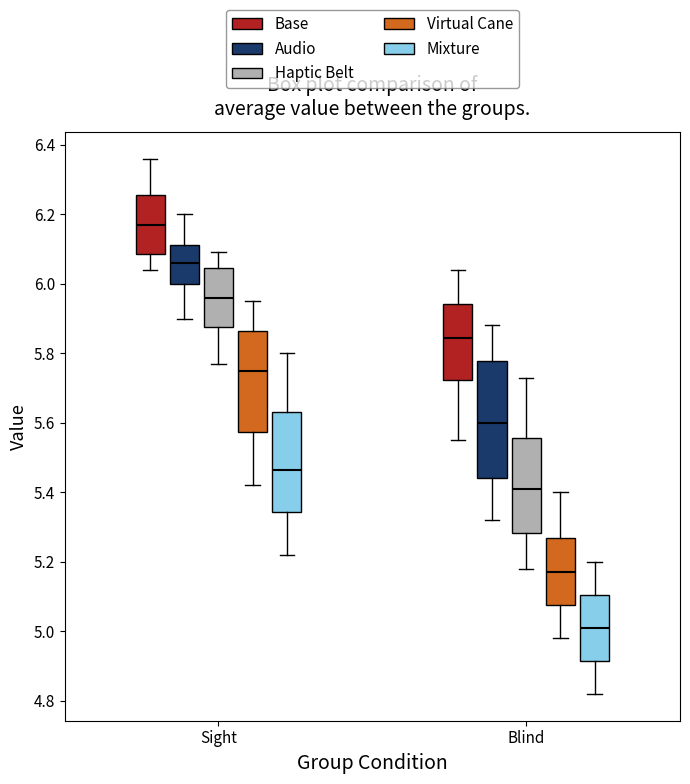

Which box's median line is the highest?

Sight (Base)